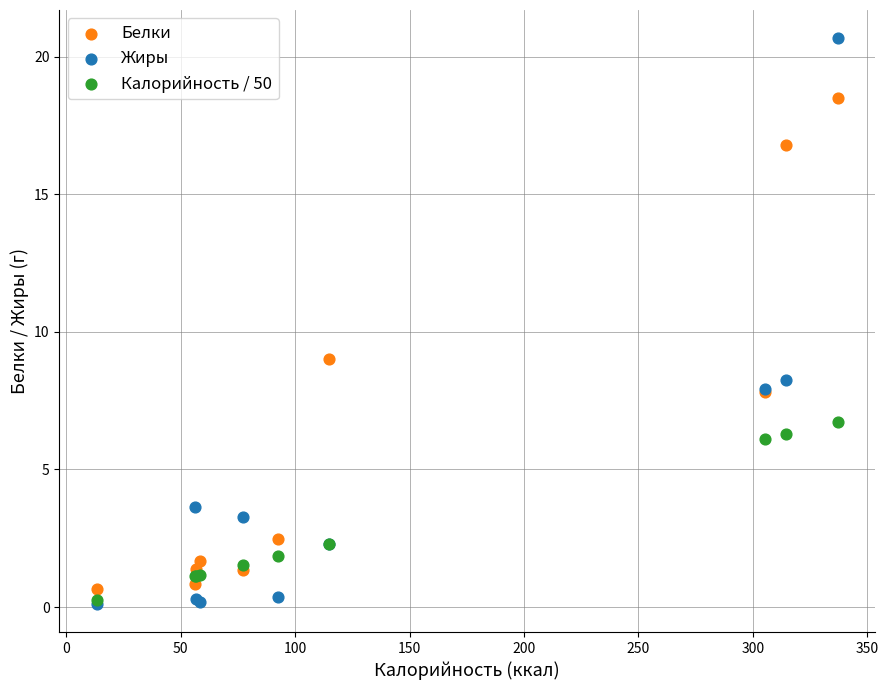

Which series reaches the maximum Y coordinate?

Жиры